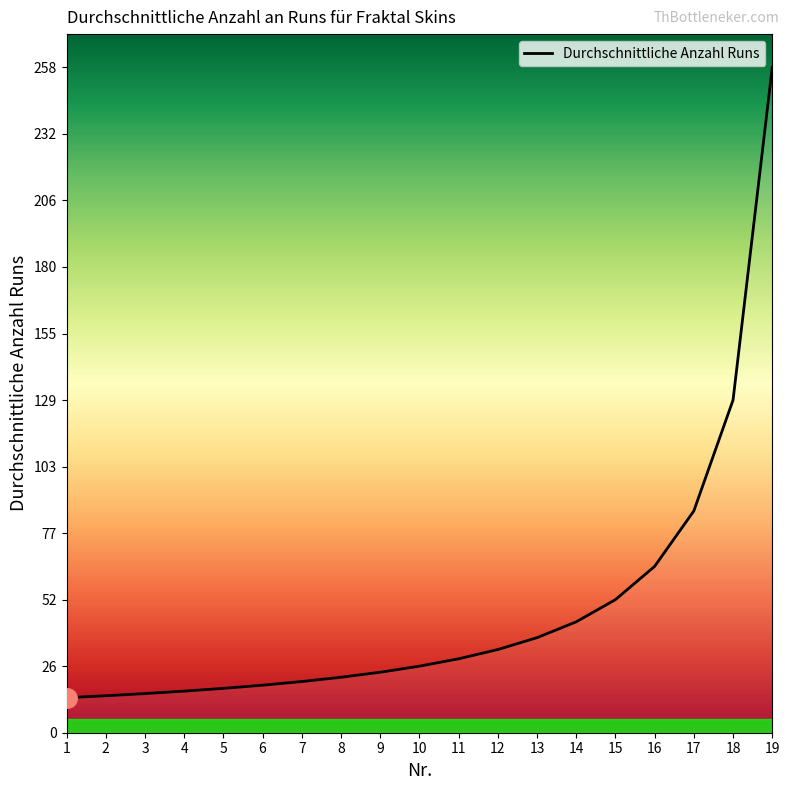

How many values exceed 25?

10